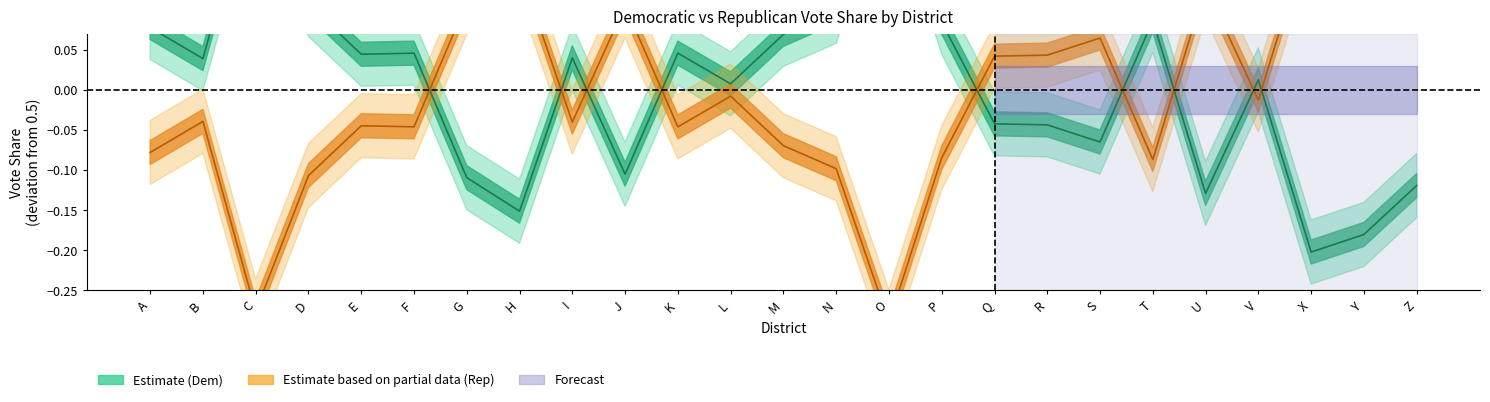

Reading left to right, transcribe all the data shown in this chart.

% DemVotesAgg: A=0.1	B=0.0	C=0.3	D=0.1	E=0.0	F=0.0	G=-0.1	H=-0.2	I=0.0	J=-0.1	K=0.0	L=0.0	M=0.1	N=0.1	O=0.3	P=0.1	Q=-0.0	R=-0.0	S=-0.1	T=0.1	U=-0.1	V=0.0	X=-0.2	Y=-0.2	Z=-0.1
% RepVotesAgg: A=-0.1	B=-0.0	C=-0.3	D=-0.1	E=-0.0	F=-0.0	G=0.1	H=0.2	I=-0.0	J=0.1	K=-0.0	L=-0.0	M=-0.1	N=-0.1	O=-0.3	P=-0.1	Q=0.0	R=0.0	S=0.1	T=-0.1	U=0.1	V=-0.0	X=0.2	Y=0.2	Z=0.1